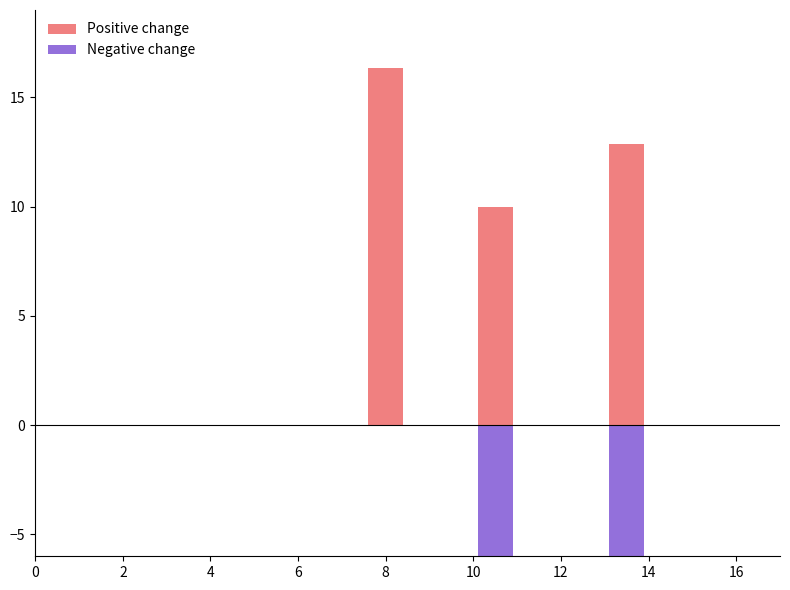

How many data points in Positive change are less than 12?

1